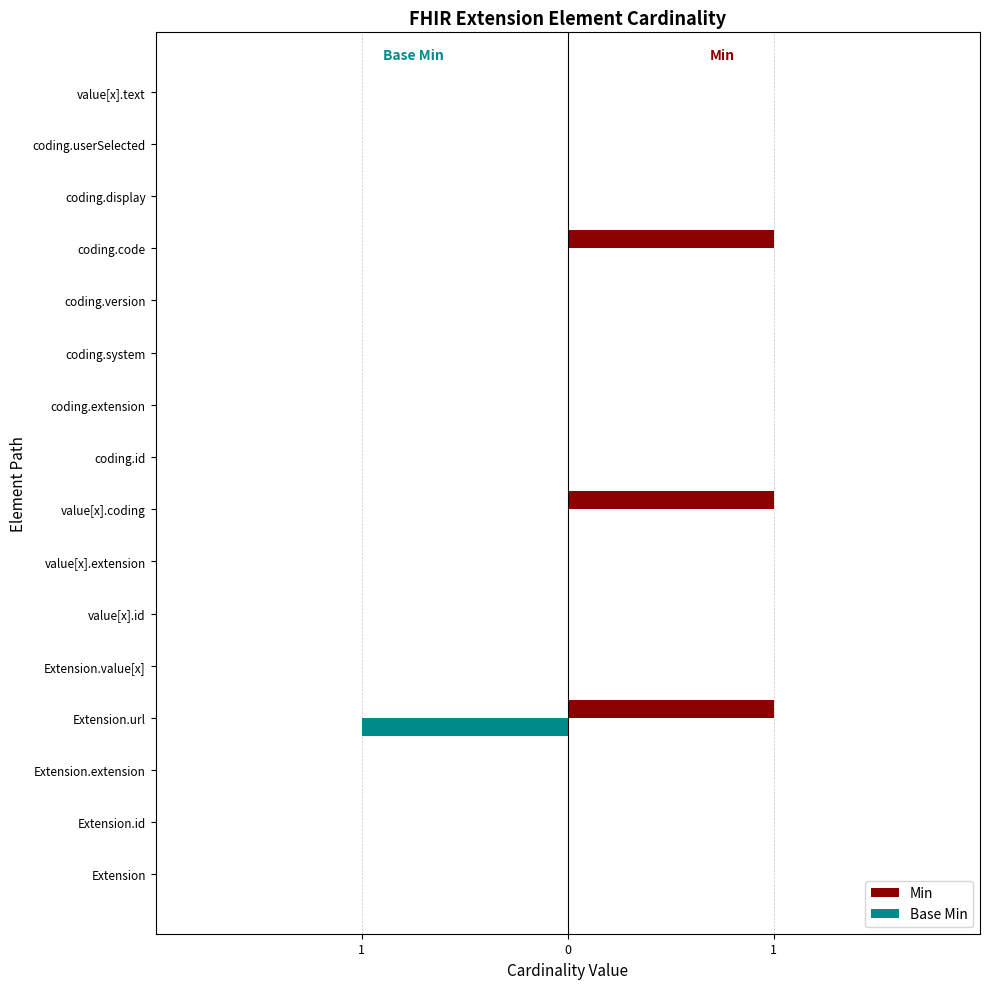

At how many categories does at least one series exceed 0?

3